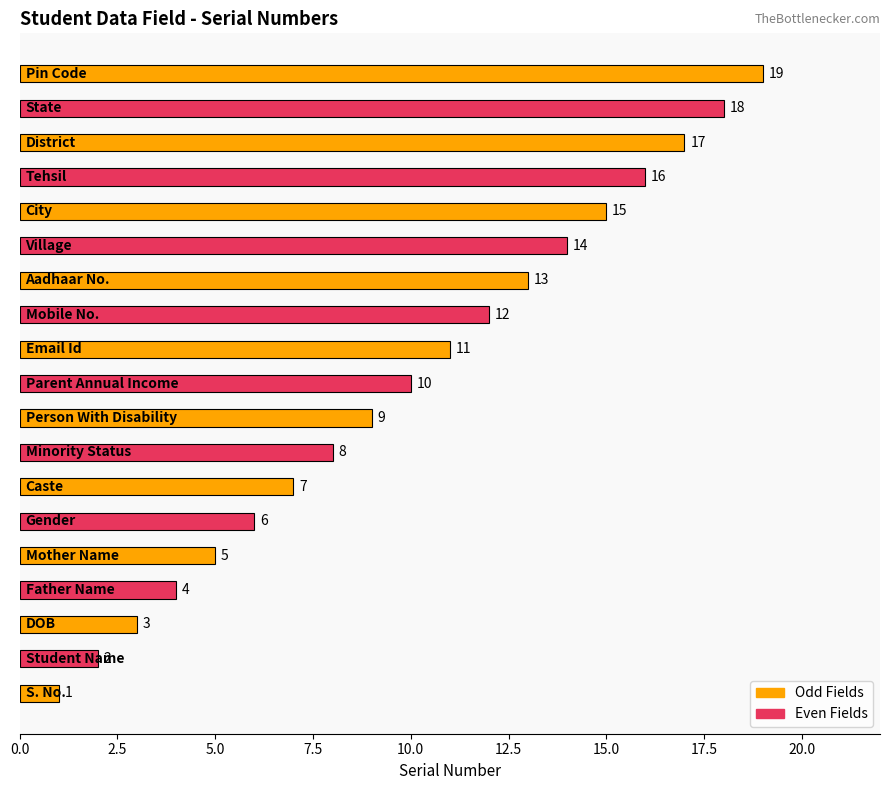

What is the average value?

10